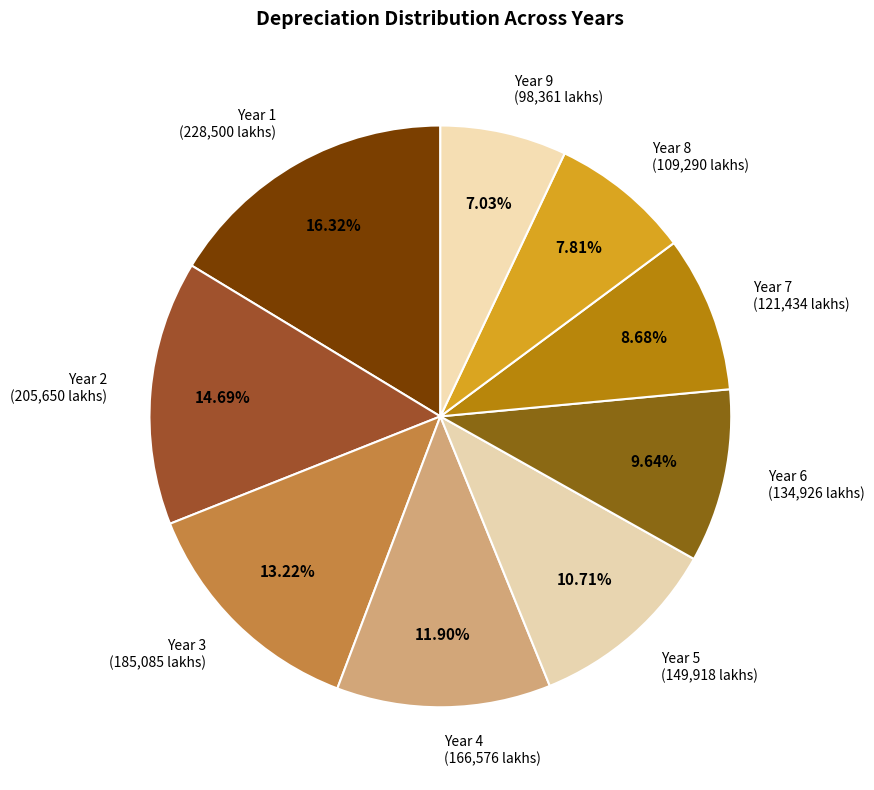

How many slices are in this pie chart?

9